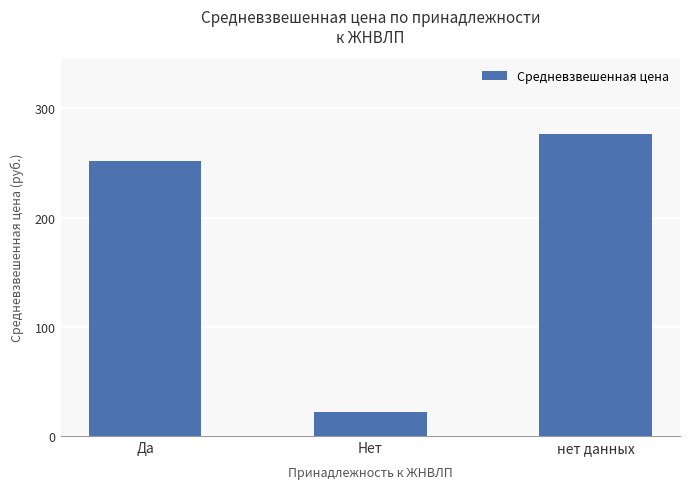

Which label corresponds to the largest value in the chart?

нет данных